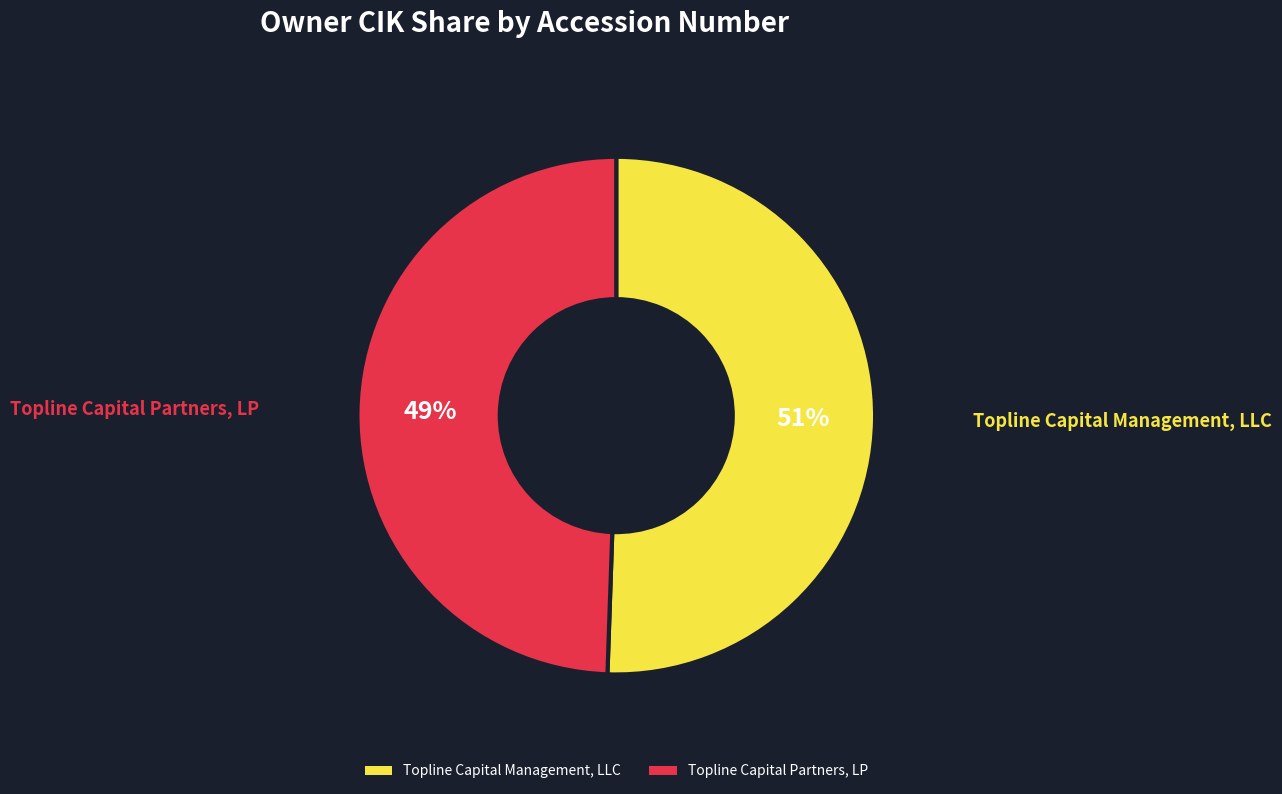

Is it true that Topline Capital Partners, LP is 49% of the pie?

True